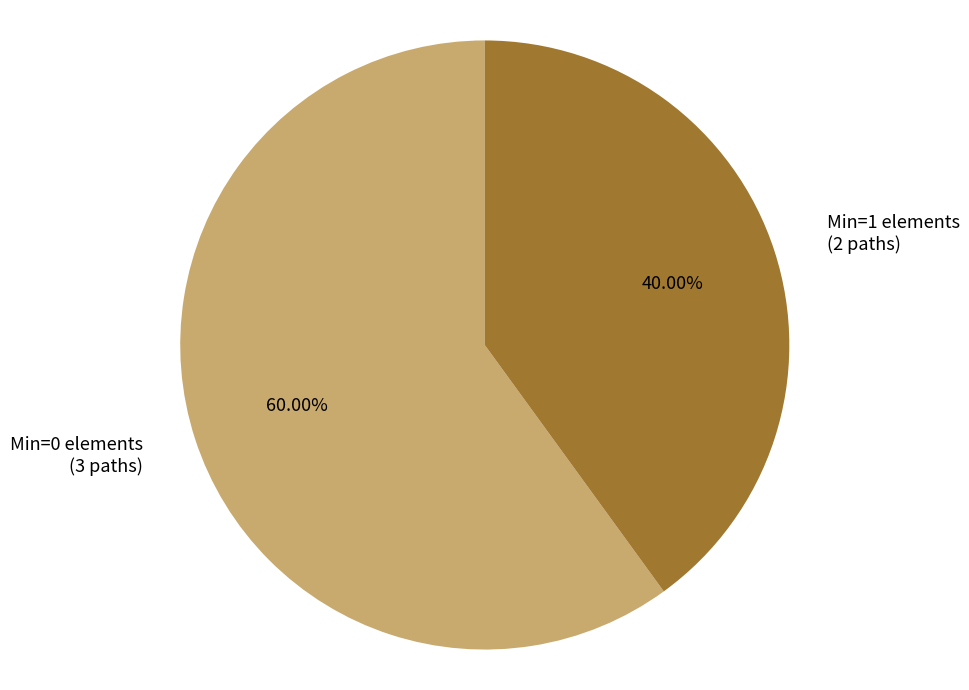

To the nearest percent, what is the average slice percentage?

50%